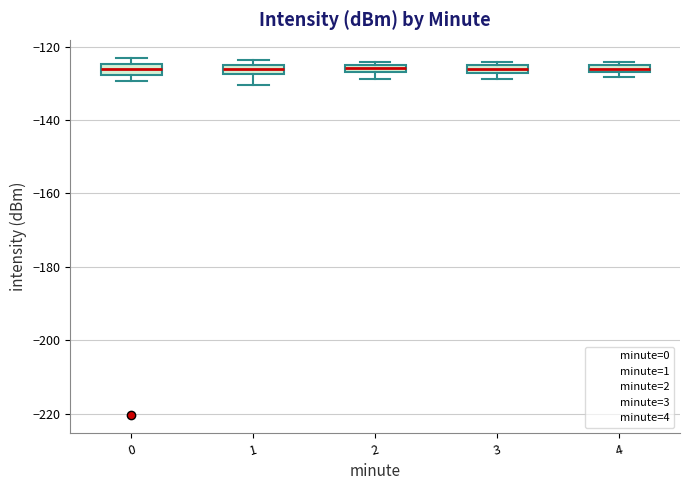

Where does the median line of the box at x = 2 sit on the y-axis? The values are not printed on the chart, so give them approximately, as read against the axis.

-126